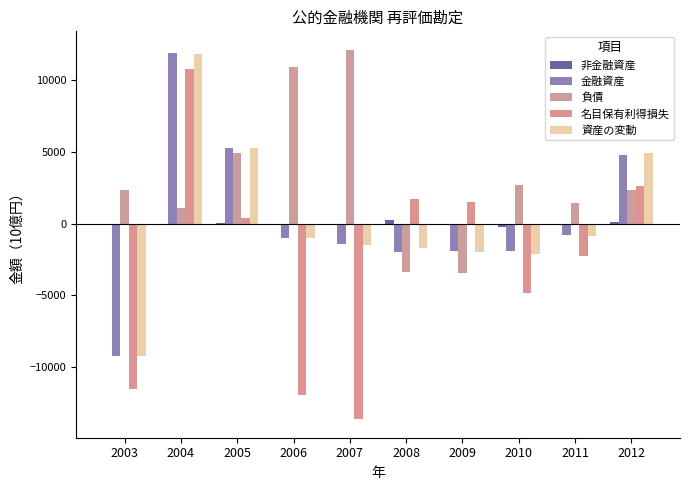

The value of 金融資産 at 2003 is -5536.5. True or false?

False